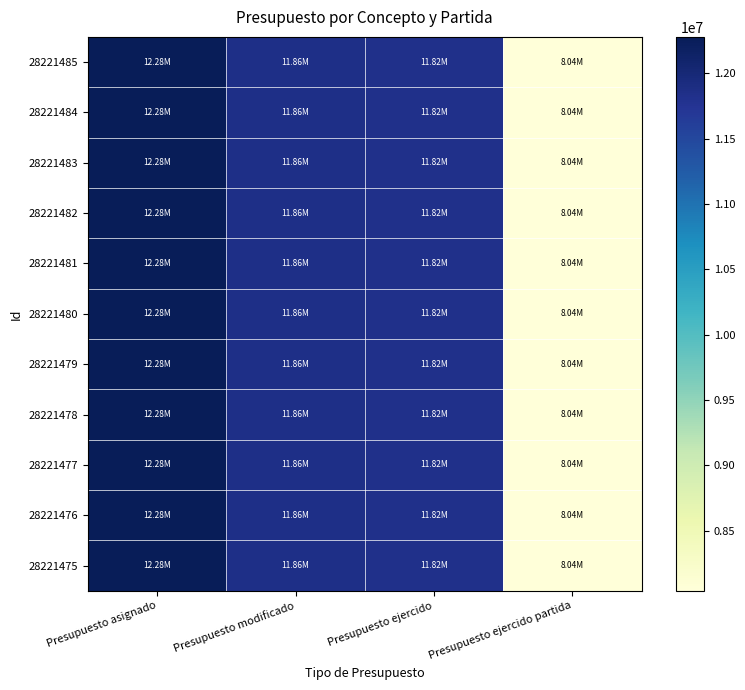

Reading right to left, list all the values displayed in this chart.

28221485: Presupuesto ejercido partida=8041693.9	Presupuesto ejercido=11823057.3	Presupuesto modificado=11861477.3	Presupuesto asignado=12277394.1
28221484: Presupuesto ejercido partida=8041693.9	Presupuesto ejercido=11823057.3	Presupuesto modificado=11861477.3	Presupuesto asignado=12277394.1
28221483: Presupuesto ejercido partida=8041693.9	Presupuesto ejercido=11823057.3	Presupuesto modificado=11861477.3	Presupuesto asignado=12277394.1
28221482: Presupuesto ejercido partida=8041693.9	Presupuesto ejercido=11823057.3	Presupuesto modificado=11861477.3	Presupuesto asignado=12277394.1
28221481: Presupuesto ejercido partida=8041693.9	Presupuesto ejercido=11823057.3	Presupuesto modificado=11861477.3	Presupuesto asignado=12277394.1
28221480: Presupuesto ejercido partida=8041693.9	Presupuesto ejercido=11823057.3	Presupuesto modificado=11861477.3	Presupuesto asignado=12277394.1
28221479: Presupuesto ejercido partida=8041693.9	Presupuesto ejercido=11823057.3	Presupuesto modificado=11861477.3	Presupuesto asignado=12277394.1
28221478: Presupuesto ejercido partida=8041693.9	Presupuesto ejercido=11823057.3	Presupuesto modificado=11861477.3	Presupuesto asignado=12277394.1
28221477: Presupuesto ejercido partida=8041693.9	Presupuesto ejercido=11823057.3	Presupuesto modificado=11861477.3	Presupuesto asignado=12277394.1
28221476: Presupuesto ejercido partida=8041693.9	Presupuesto ejercido=11823057.3	Presupuesto modificado=11861477.3	Presupuesto asignado=12277394.1
28221475: Presupuesto ejercido partida=8041693.9	Presupuesto ejercido=11823057.3	Presupuesto modificado=11861477.3	Presupuesto asignado=12277394.1